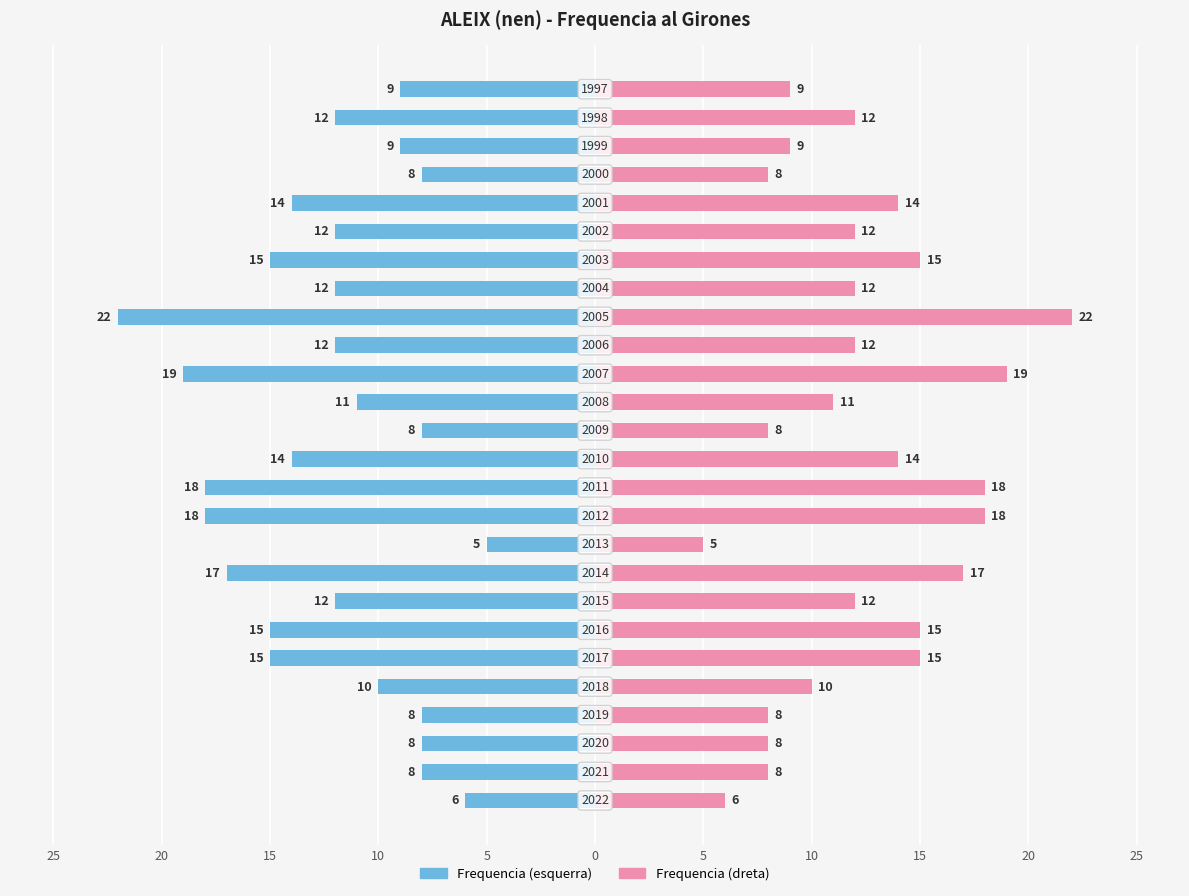

Rank the series by their average value, from highest to lowest.

Frequencia (dreta), Frequencia (esquerra)